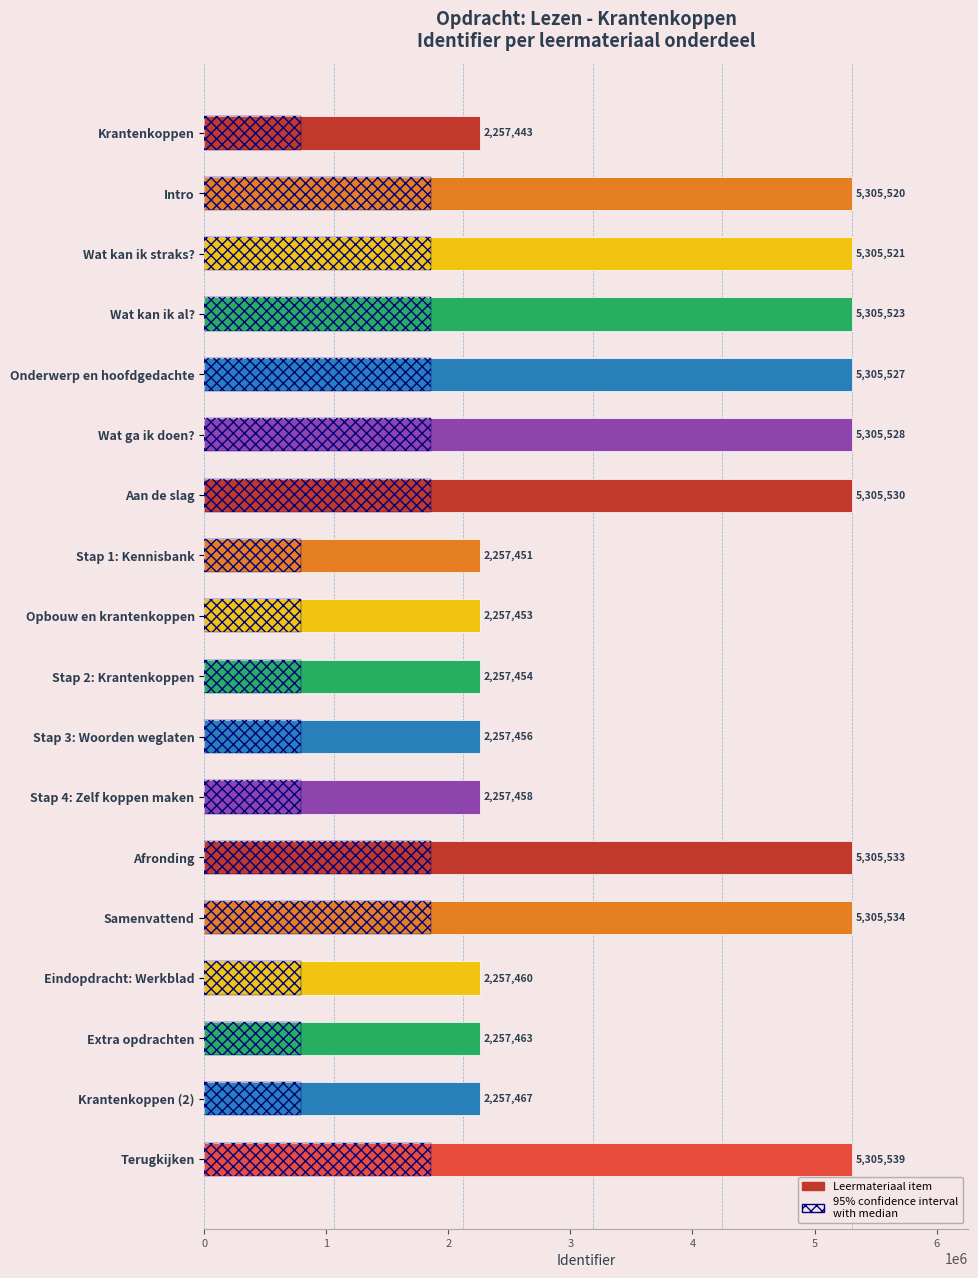

The Identifier series shows 2995974.3 at Stap 4: Zelf koppen maken. True or false?

False